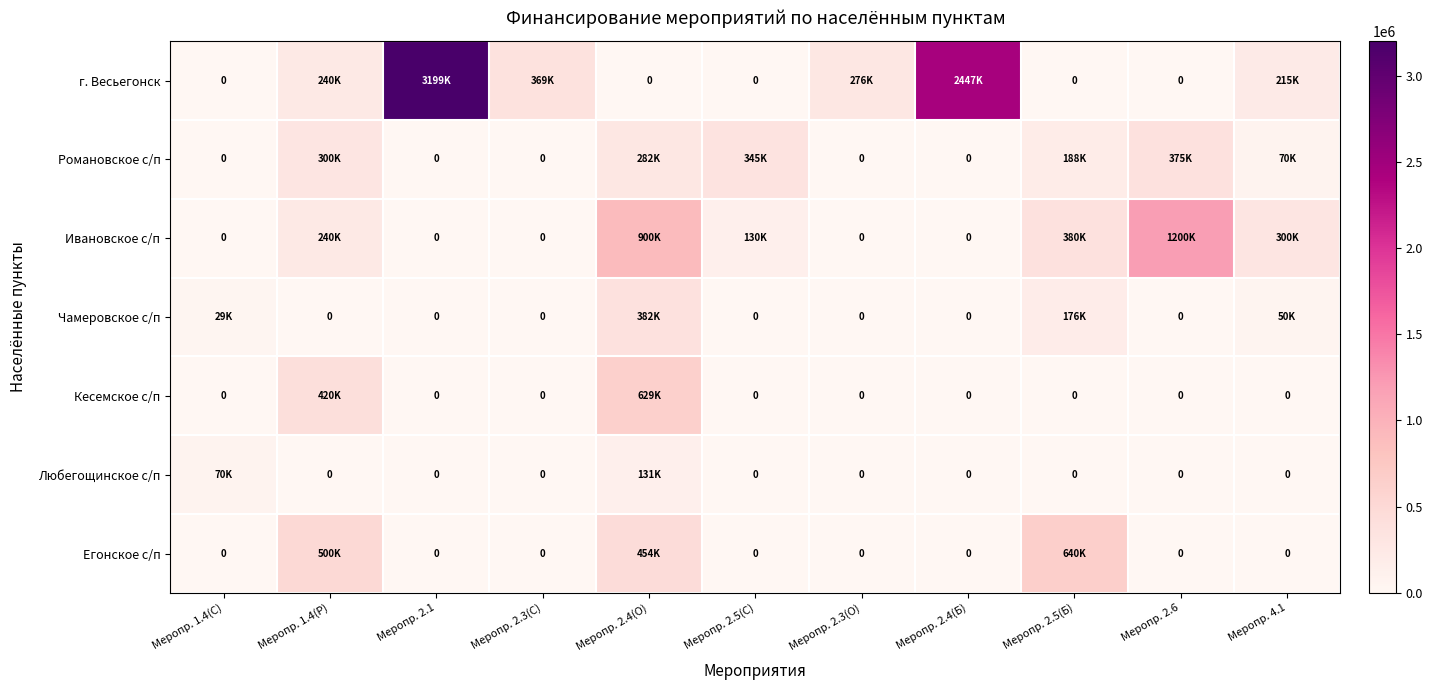

Between Меропр. 2.1 and Меропр. 4.1, which series saw the biggest shift?

г. Весьегонск